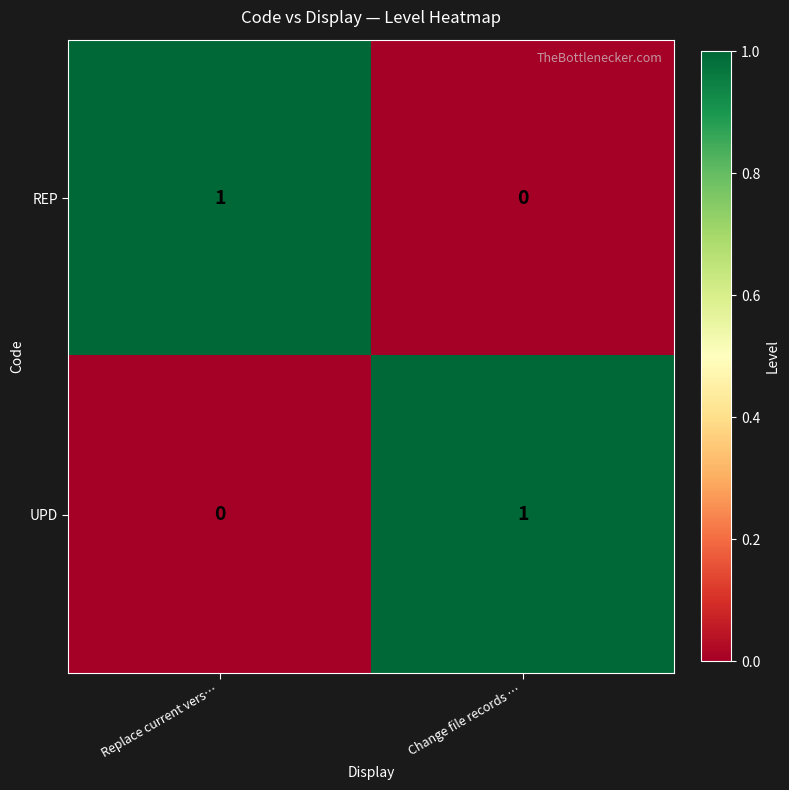

Reading left to right, list all the values displayed in this chart.

REP: 1	0
UPD: 0	1